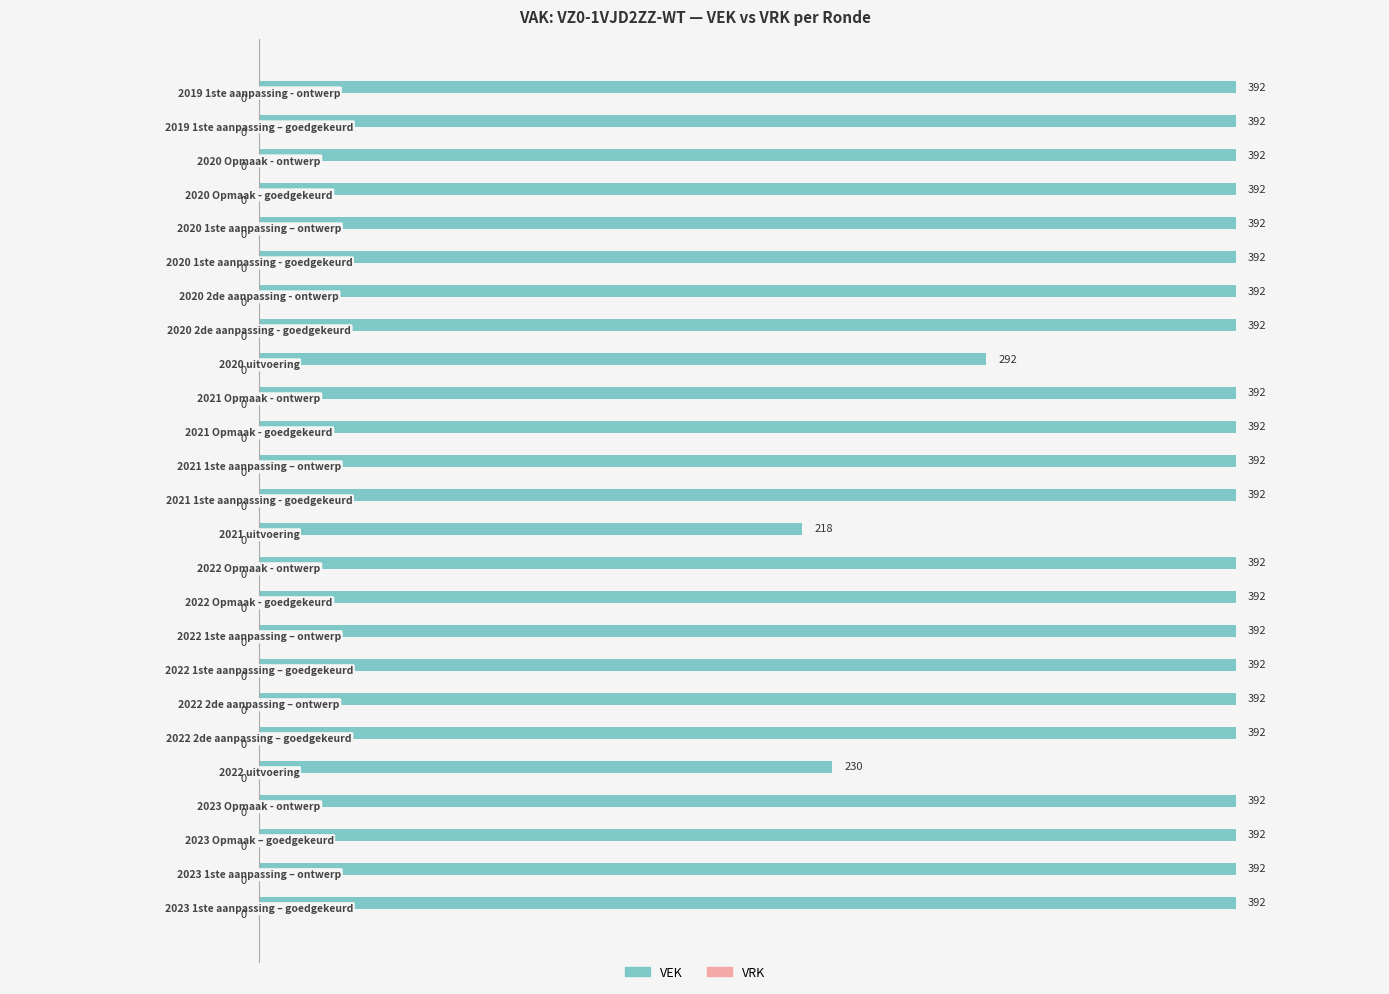

Reading bottom to top, extract all data points from this chart.

392	392	392	392	230	392	392	392	392	392	392	218	392	392	392	392	292	392	392	392	392	392	392	392	392